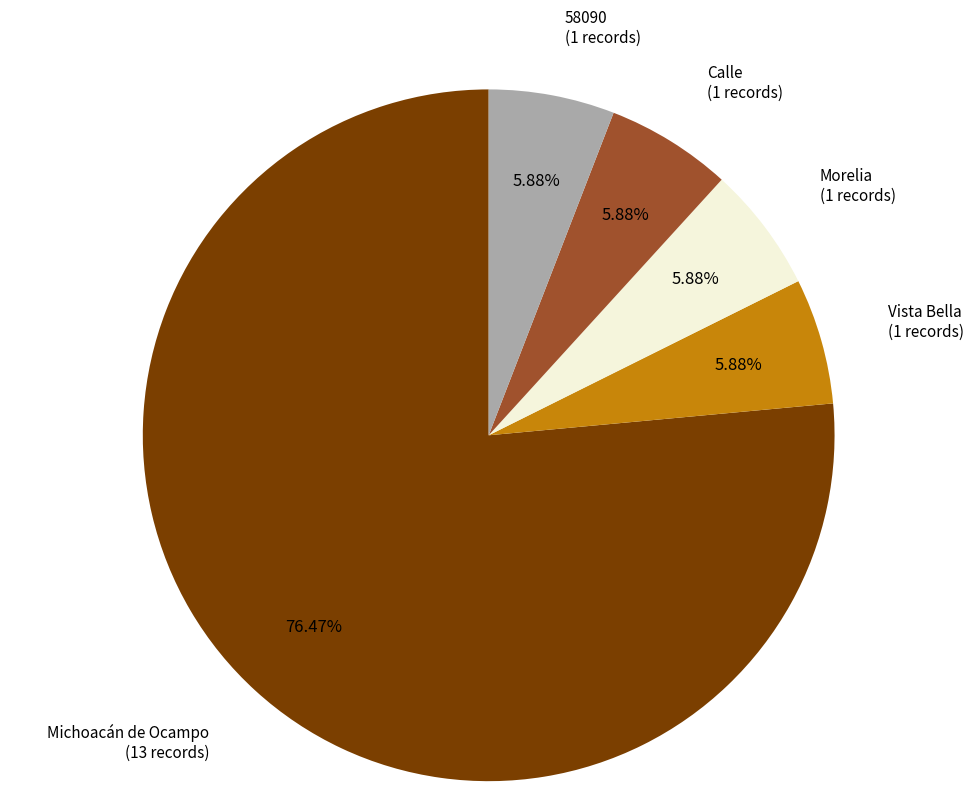

What is the majority slice?

Michoacán de Ocampo